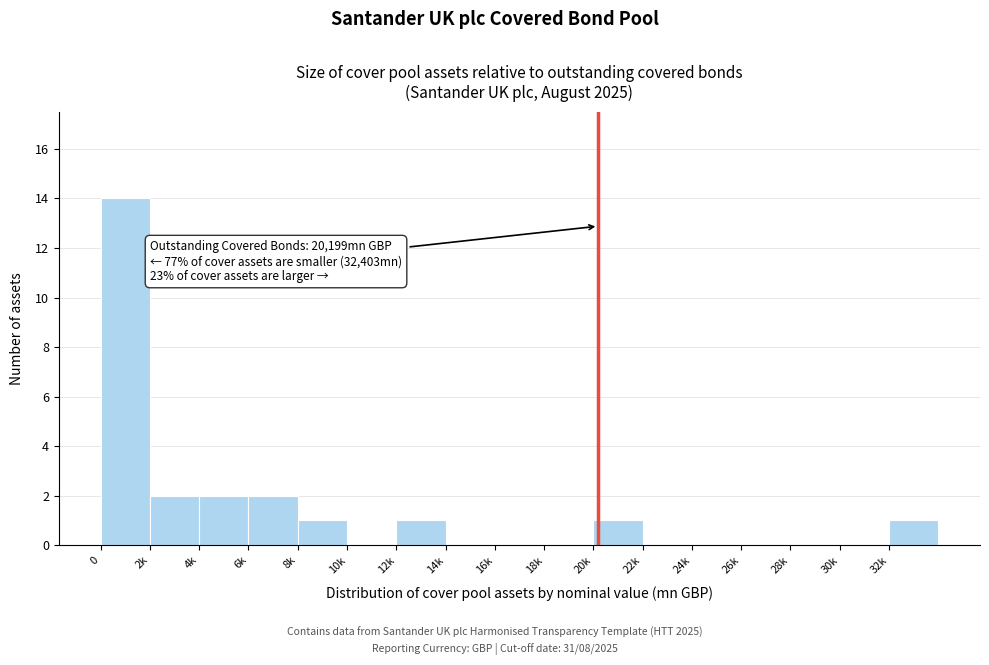

Reading right to left, what are all the values shown in this chart?

32k=1	30k=0	28k=0	26k=0	24k=0	22k=0	20k=1	18k=0	16k=0	14k=0	12k=1	10k=0	8k=1	6k=2	4k=2	2k=2	0=14